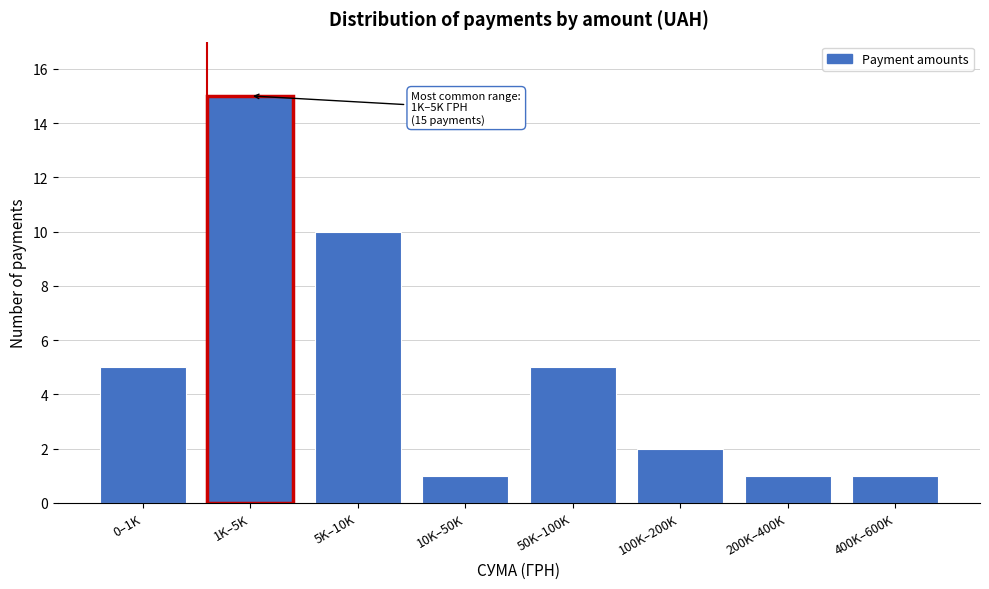

Reading left to right, transcribe all the data shown in this chart.

0–1K=5	1K–5K=15	5K–10K=10	10K–50K=1	50K–100K=5	100K–200K=2	200K–400K=1	400K–600K=1